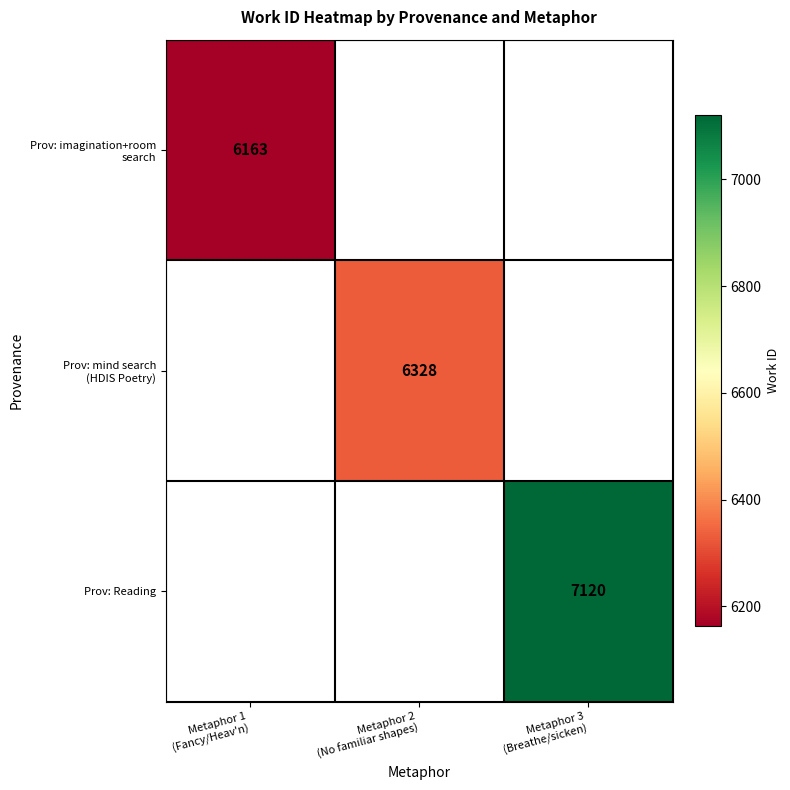

Which category has the lowest value in the Prov: mind search (HDIS Poetry) series?

Metaphor 1 (Fancy/Heav'n)